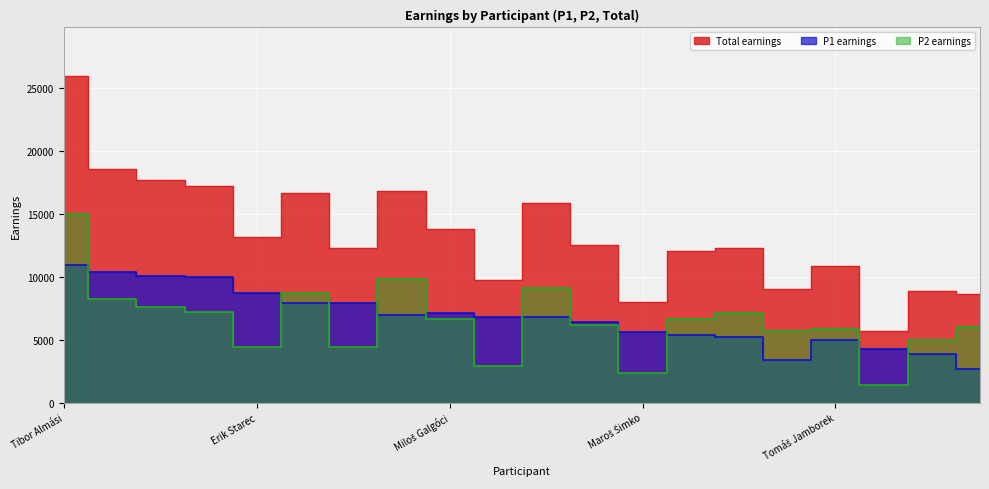

The P2 earnings series shows 9840 at Marek Slámka. True or false?

True